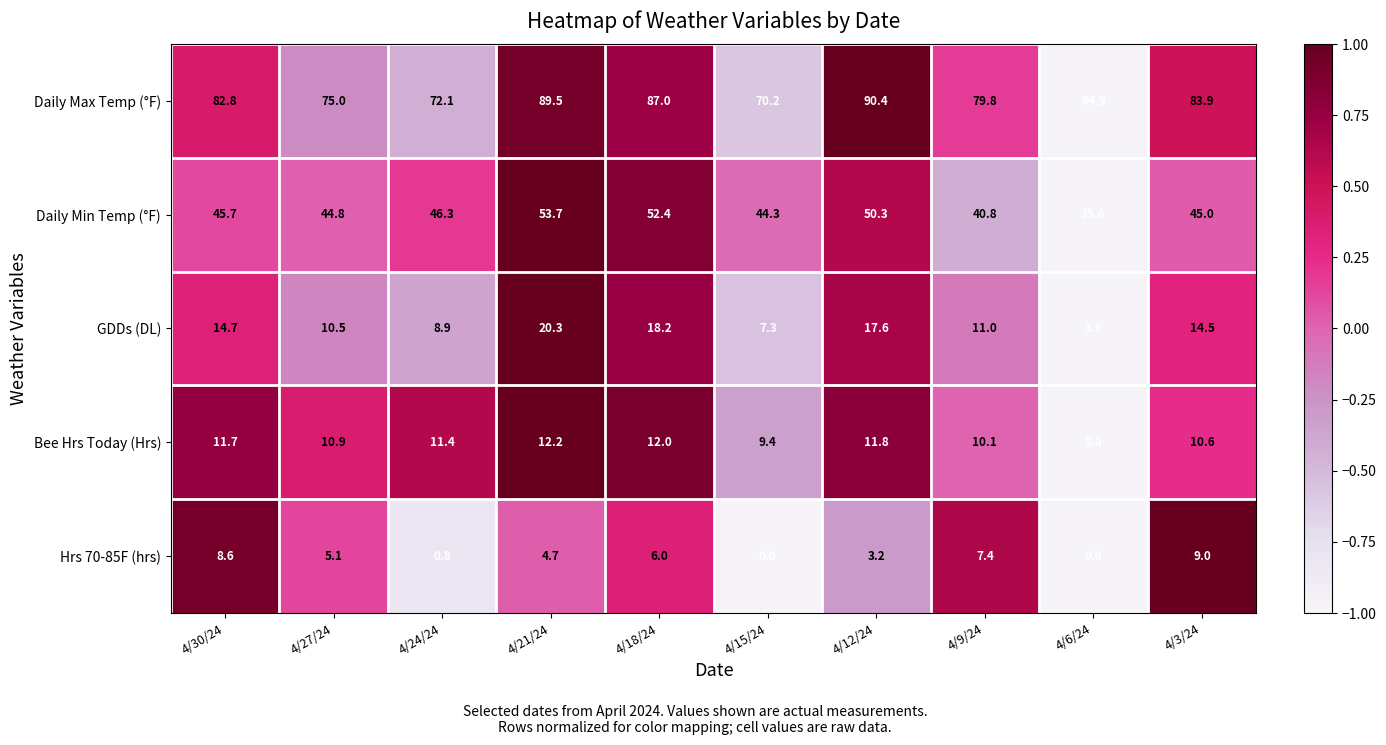

Rank the series at 4/24/24 from lowest to highest value.

Hrs 70-85F (hrs), GDDs (DL), Bee Hrs Today (Hrs), Daily Min Temp (°F), Daily Max Temp (°F)